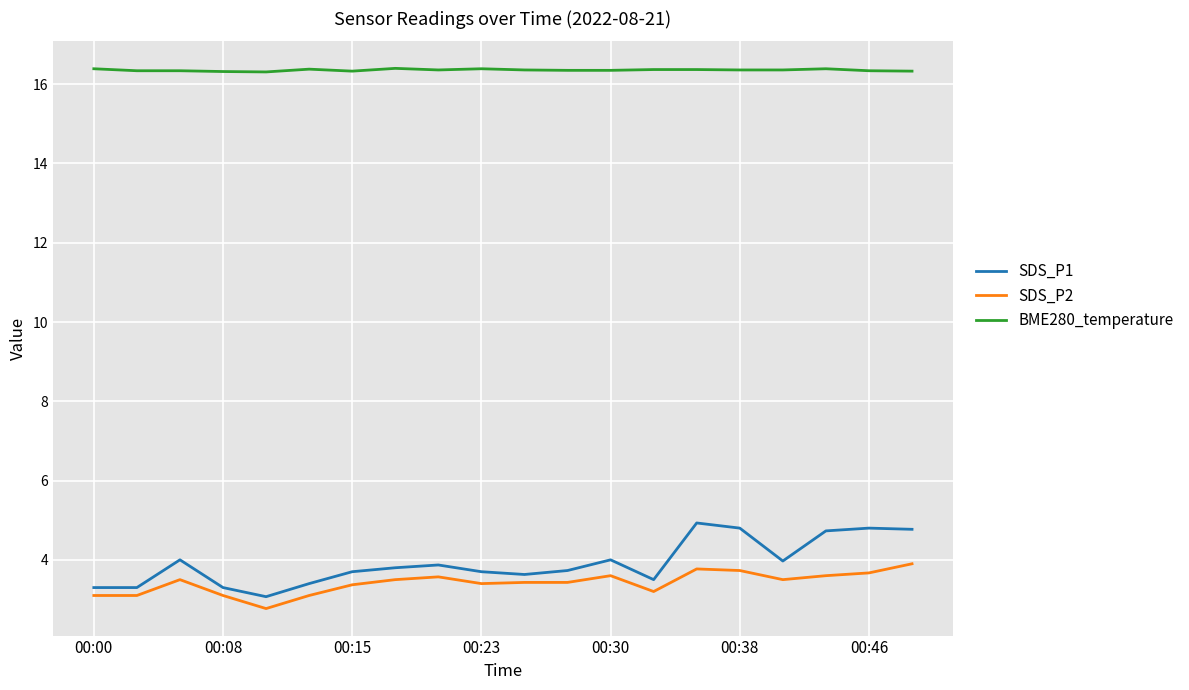

Which series has the widest spread of values?

SDS_P1